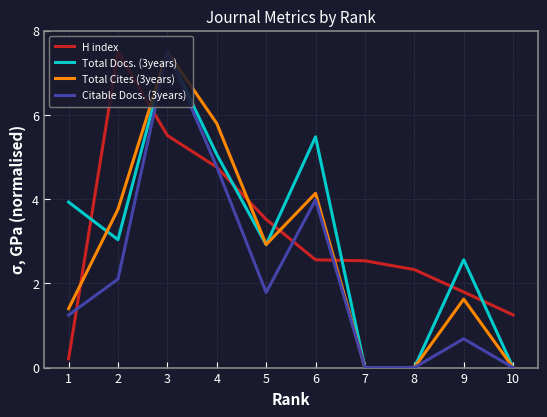

True or false: Total Cites (3years) has a value of 4.1 at 6.

True